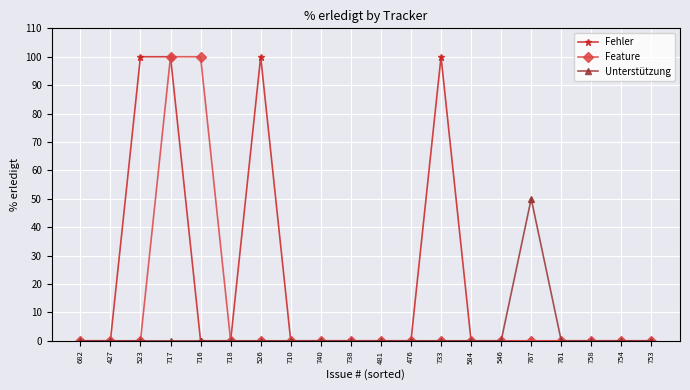

What is the spread (max minus min) of values at 717?

100